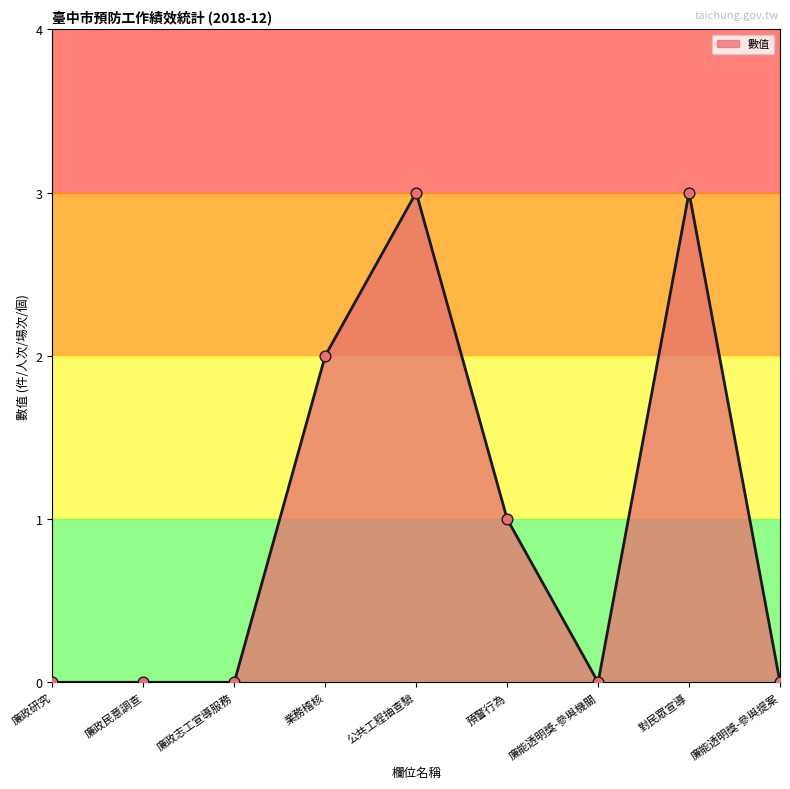

What is the change in value from 業務稽核 to 廉能透明獎-參與機關?

-2